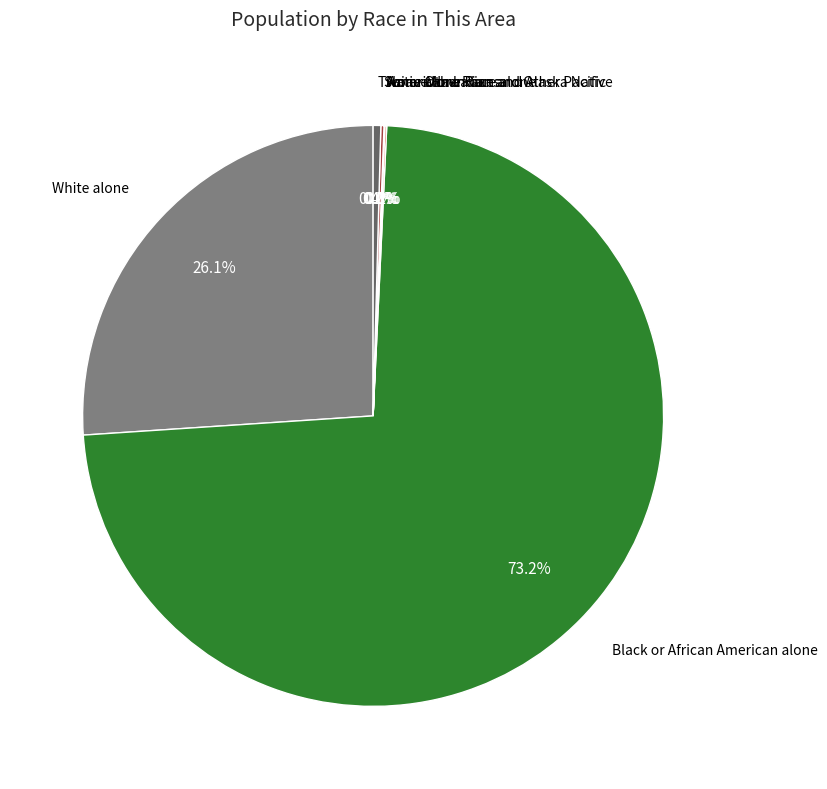

Is there a majority slice in this chart?

Yes